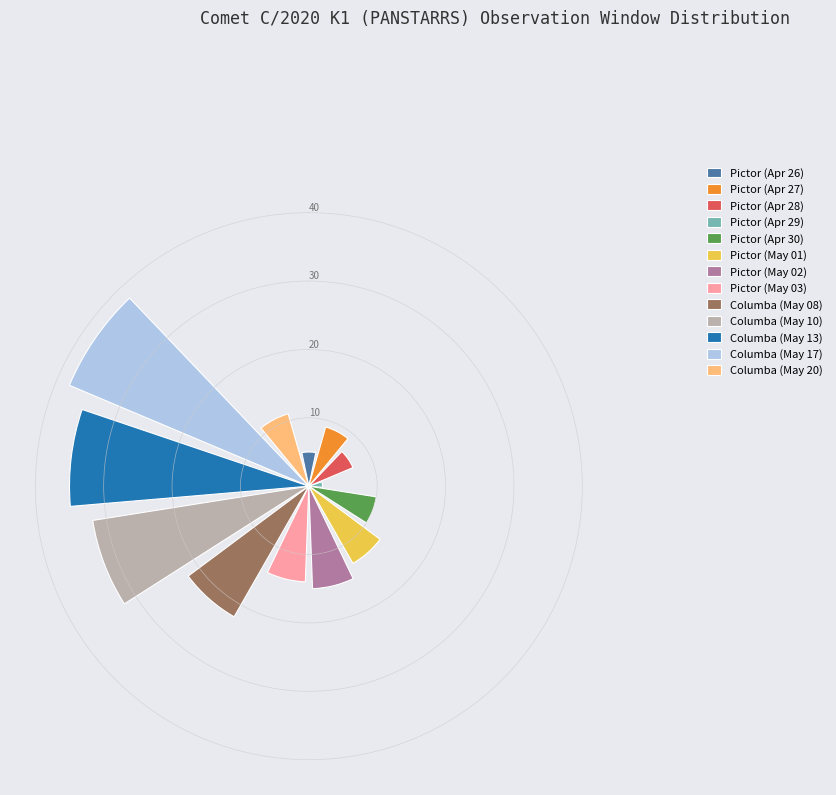

What is the difference between the maximum and minimum values?

36